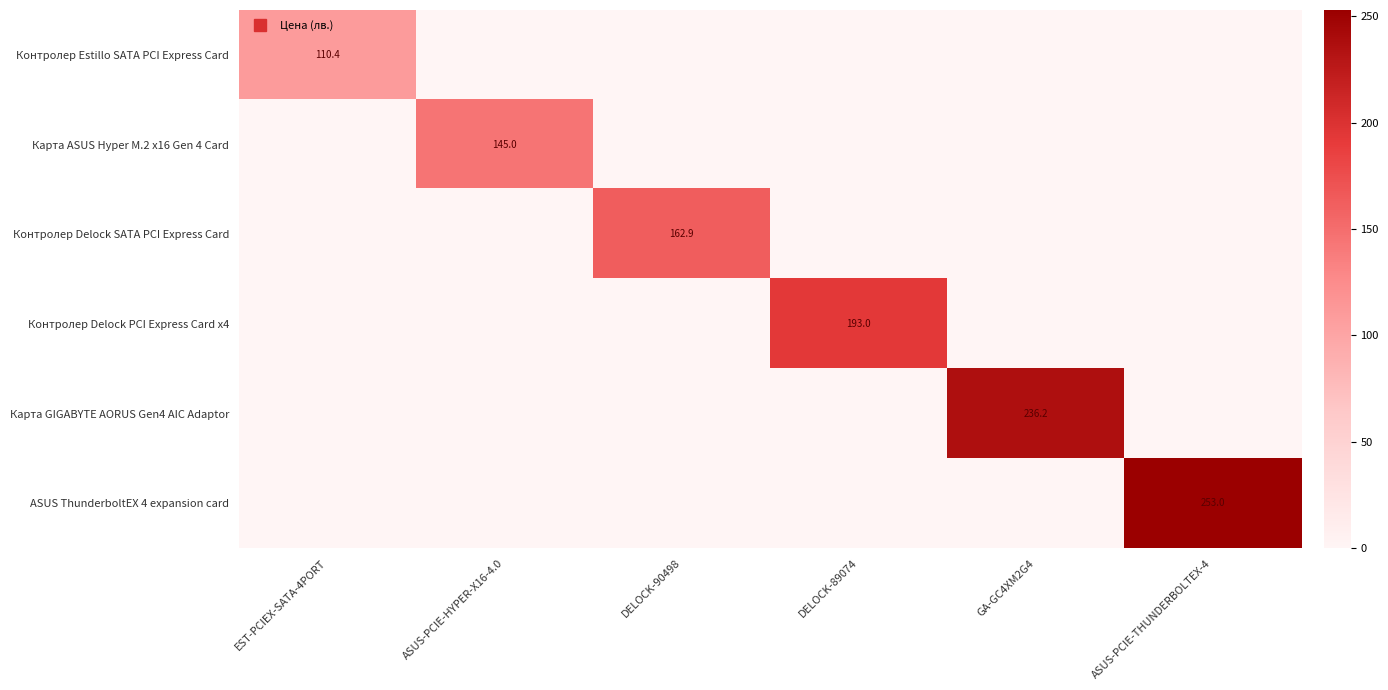

Where is Контролер Delock SATA PCI Express Card nearest to the value 81?

EST-PCIEX-SATA-4PORT